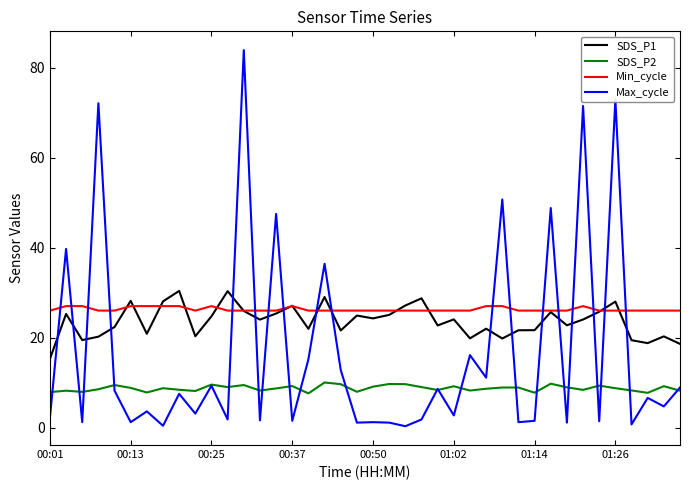

List the series in order of their peak value, lowest first.

SDS_P2, Min_cycle, SDS_P1, Max_cycle